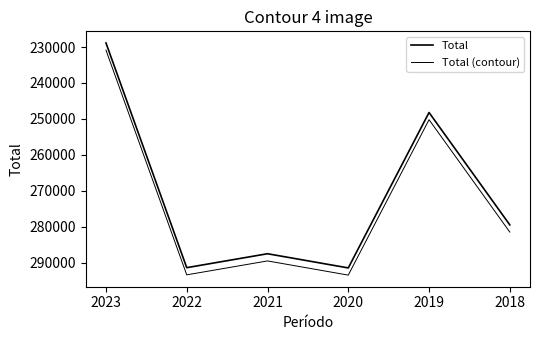

Does the chart display data point markers on the line(s)?

No